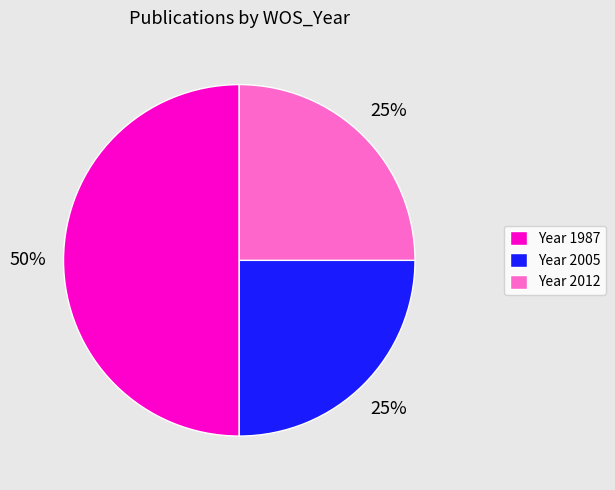

Does Year 2005 represent more than half of the total?

No